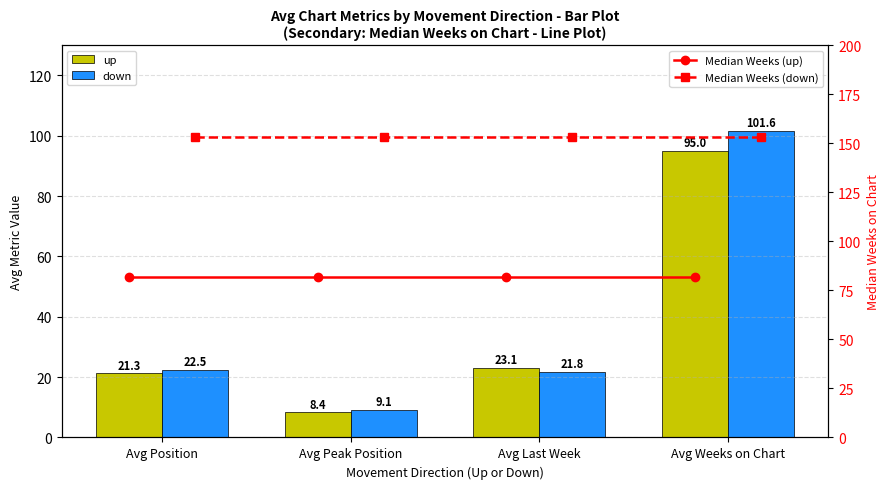

Reading left to right, extract all data points from this chart.

up: 21.3	8.4	23.1	95.0
down: 22.5	9.1	21.8	101.6
Median Weeks (up): 82.0	82.0	82.0	82.0
Median Weeks (down): 153.0	153.0	153.0	153.0